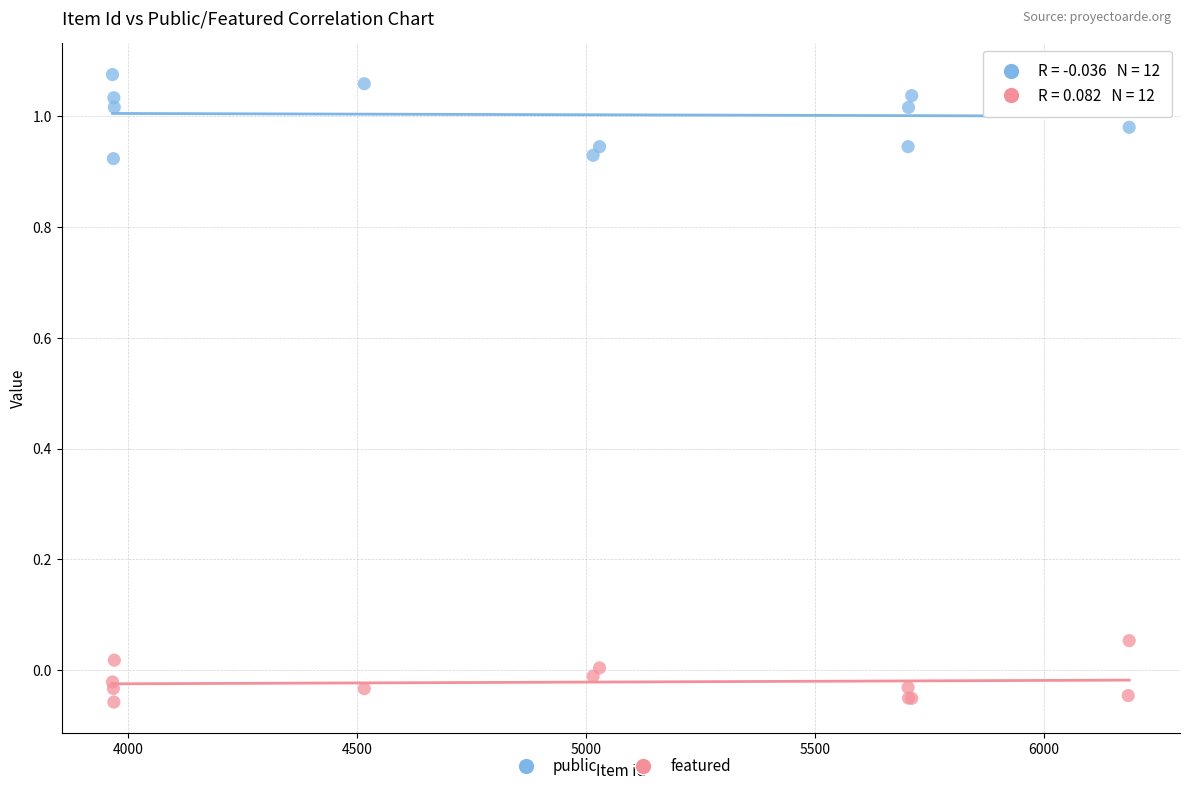

Which series reaches the minimum Y coordinate?

featured